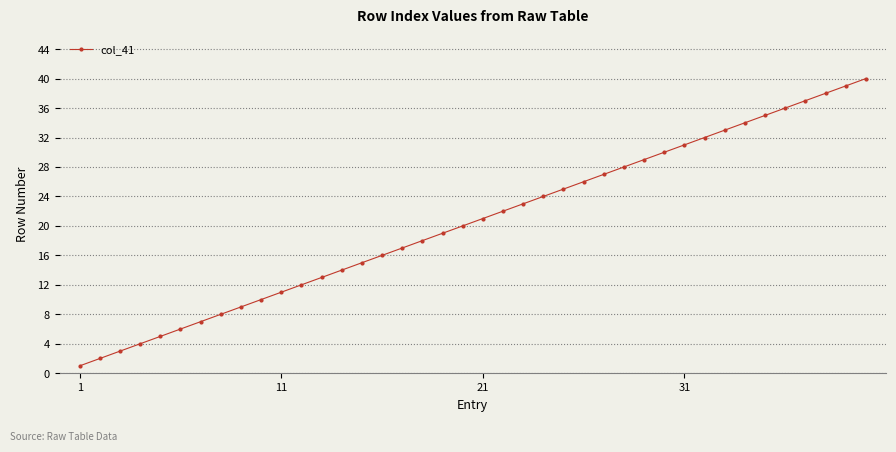

What is the difference between the second highest and minimum values?

38